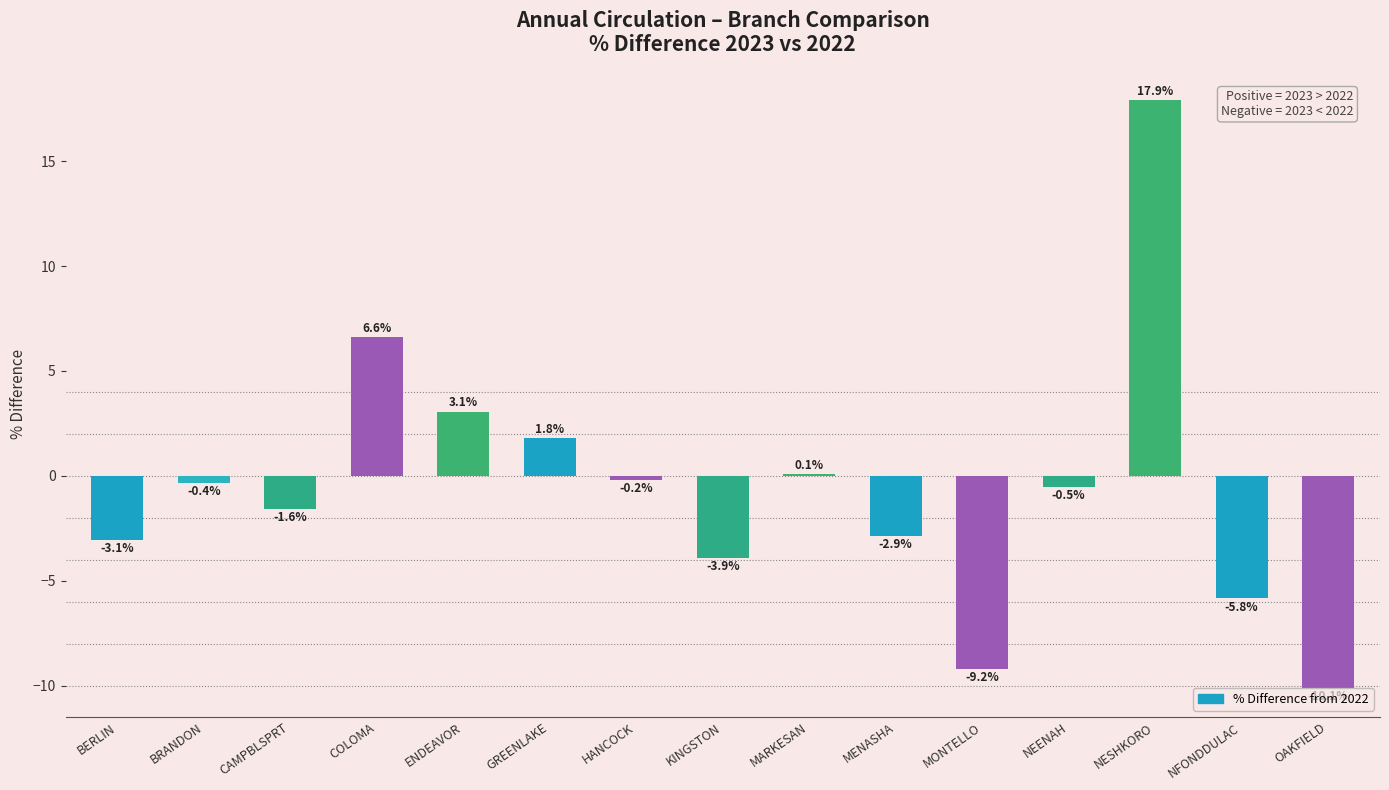

Which has a higher value, NFONDDULAC or NESHKORO?

NESHKORO